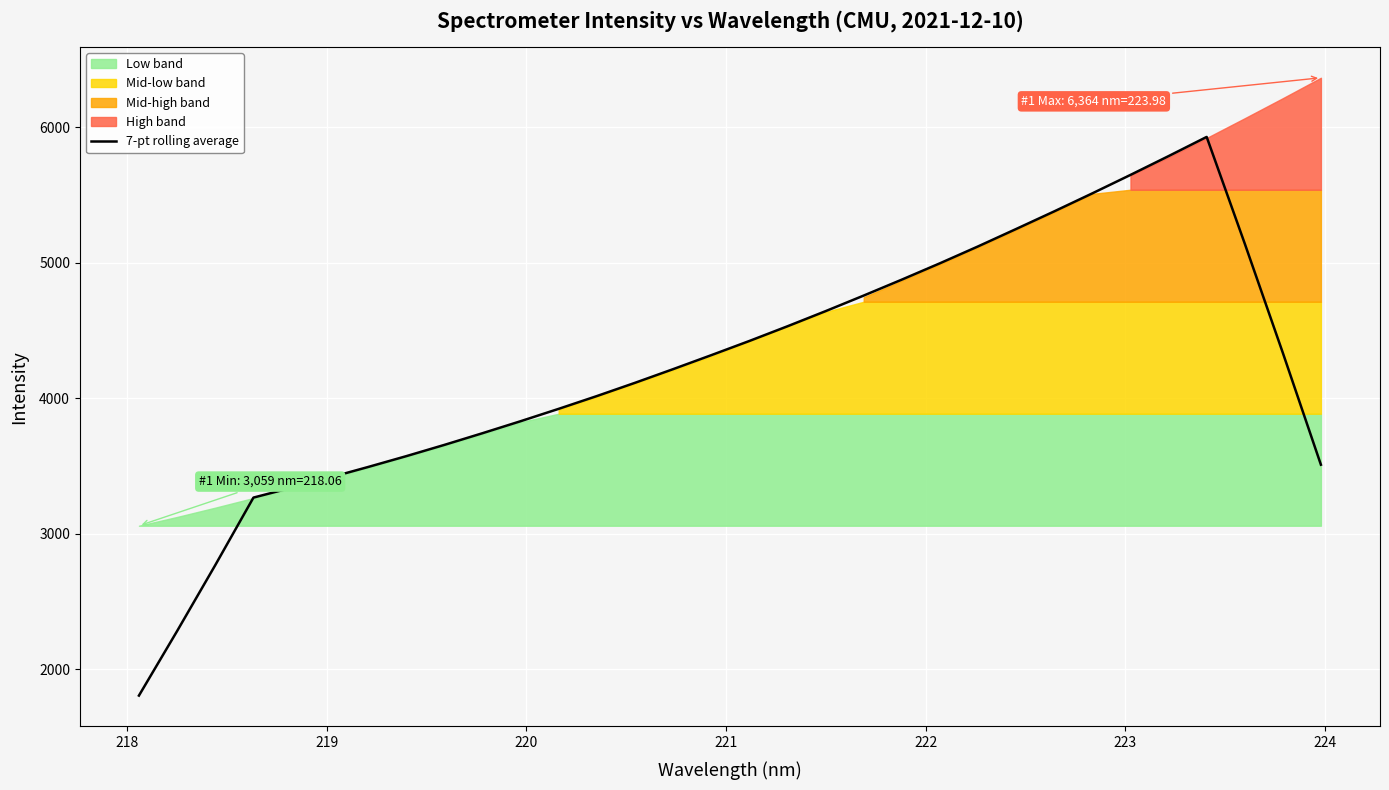

What is the average value?

4236.7